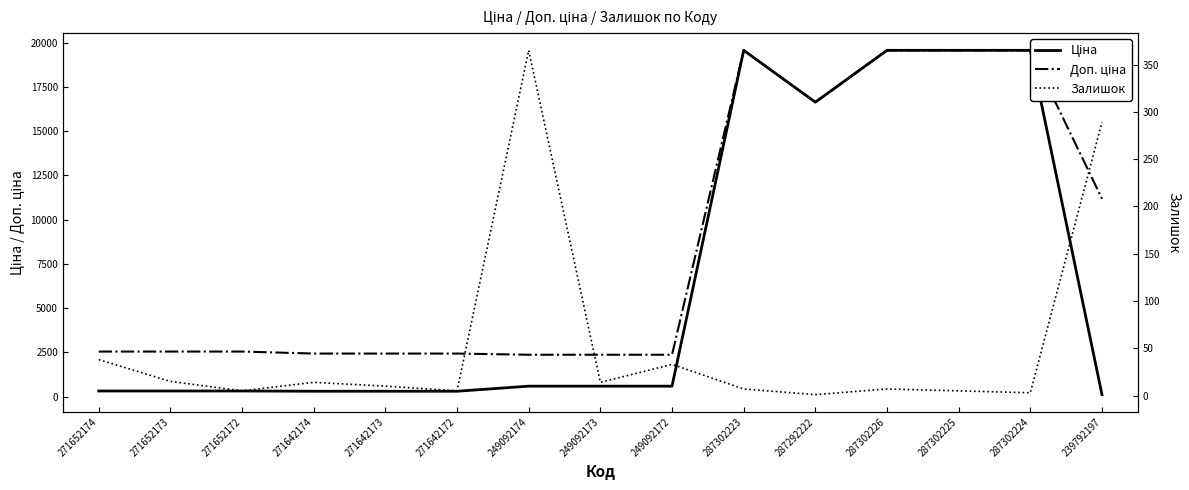

Reading left to right, extract all data points from this chart.

Ціна: 271652174=318.3	271652173=318.3	271652172=318.3	271642174=304.1	271642173=304.1	271642172=304.1	249092174=591.6	249092173=591.6	249092172=591.6	287302223=19564.9	287292222=16636.8	287302226=19564.9	287302225=19564.9	287302224=19564.9	239792197=111.8
Доп. ціна: 271652174=2546.4	271652173=2546.4	271652172=2546.4	271642174=2432.8	271642173=2432.8	271642172=2432.8	249092174=2366.5	249092173=2366.5	249092172=2366.5	287302223=19564.9	287292222=16636.8	287302226=19564.9	287302225=19564.9	287302224=19564.9	239792197=11182.0
Залишок: 271652174=38.0	271652173=15.0	271652172=5.0	271642174=14.0	271642173=10.0	271642172=5.0	249092174=365.0	249092173=14.0	249092172=33.0	287302223=7.0	287292222=1.0	287302226=7.0	287302225=5.0	287302224=3.0	239792197=289.0